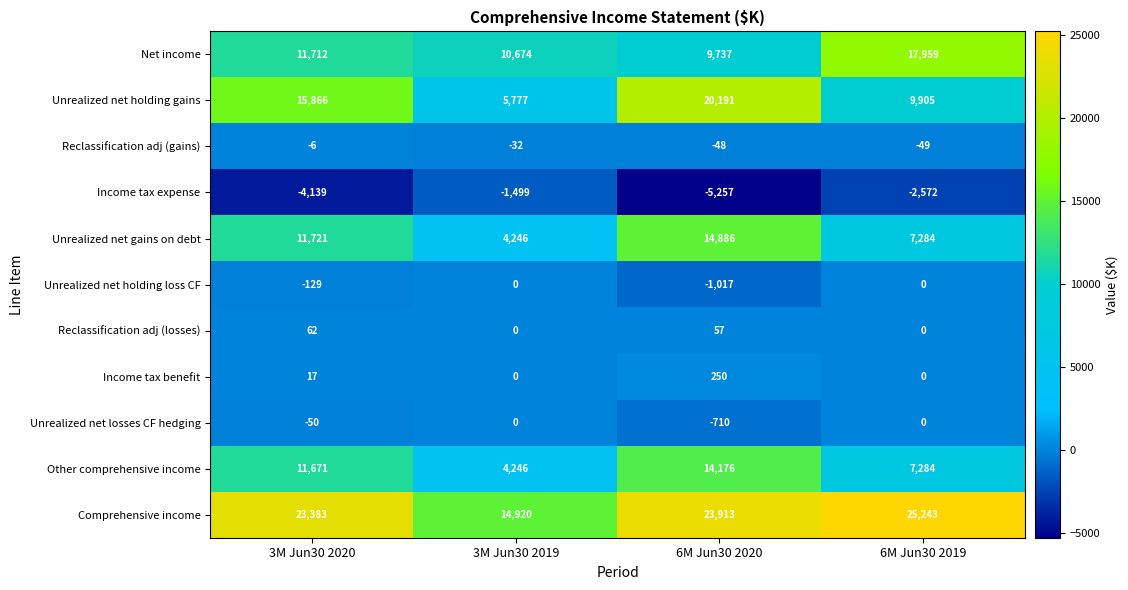

At which label does Income tax expense first exceed -2572?

3M Jun30 2019